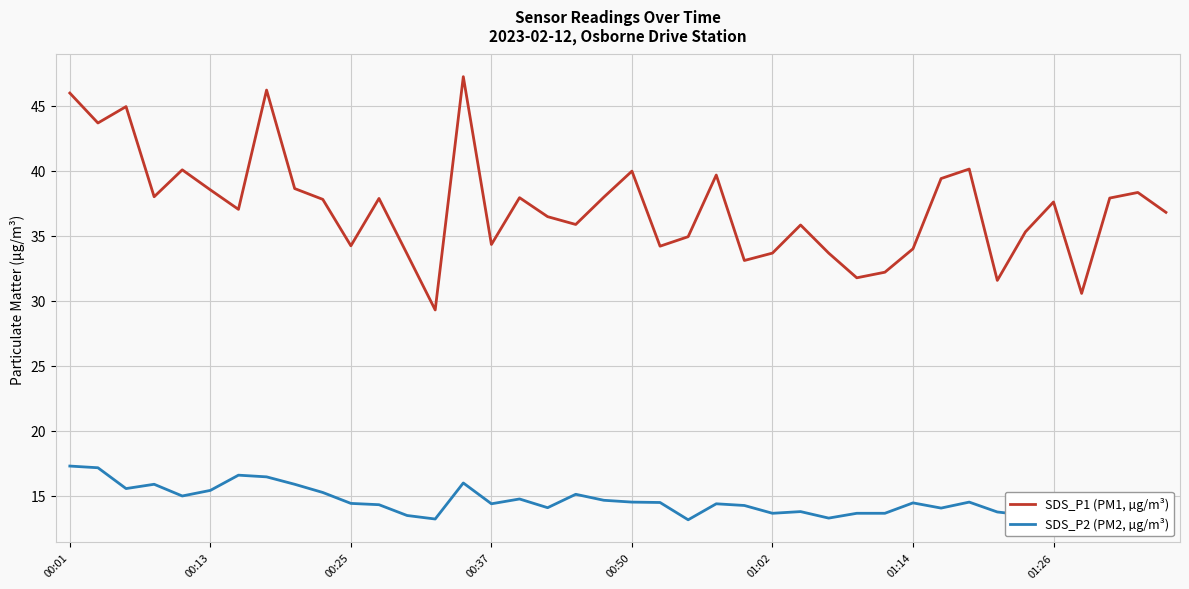

The value of SDS_P1 (PM1, µg/m³) at 00:50 is 58.0. True or false?

False